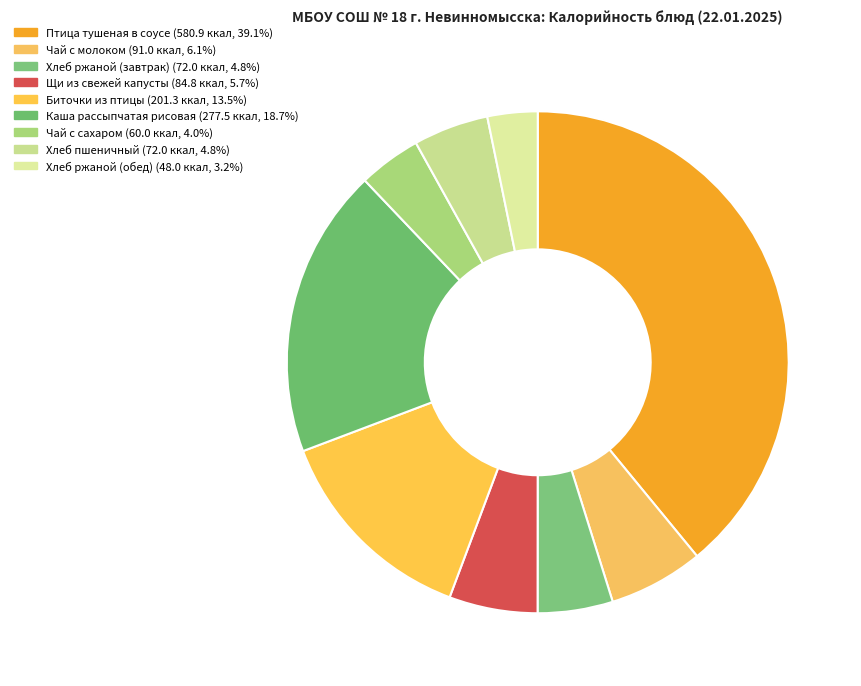

What is the total percentage of Щи из свежей капусты and Хлеб ржаной (завтрак)?

10.5%